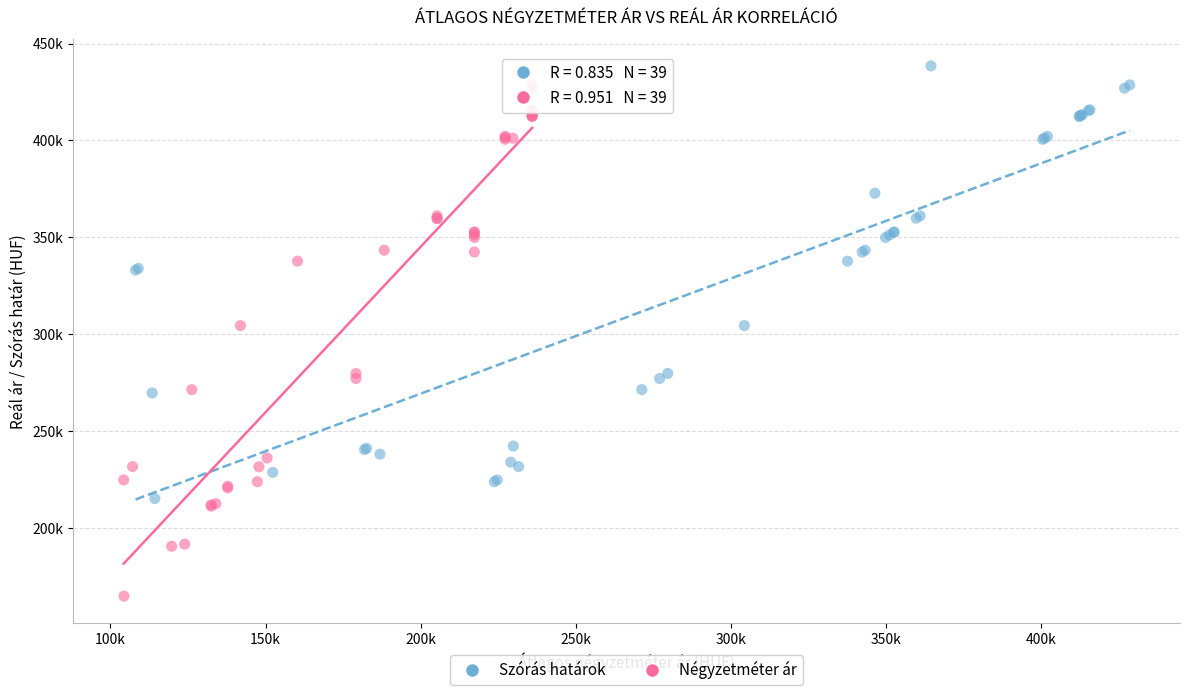

What are all the series names shown in the legend?

Szórás határok, Négyzetméter ár